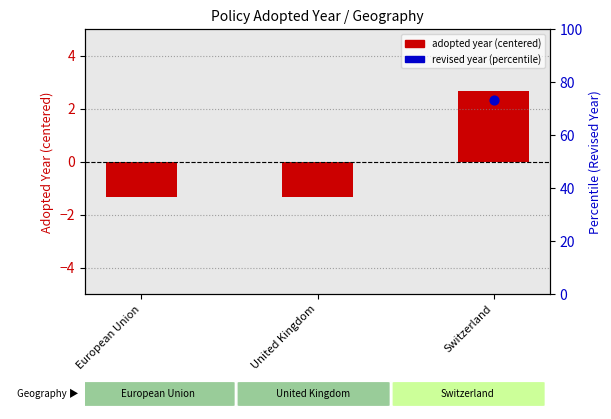

Is the value of adopted year (centered) at European Union greater than the value of revised year (percentile) at Switzerland?

No